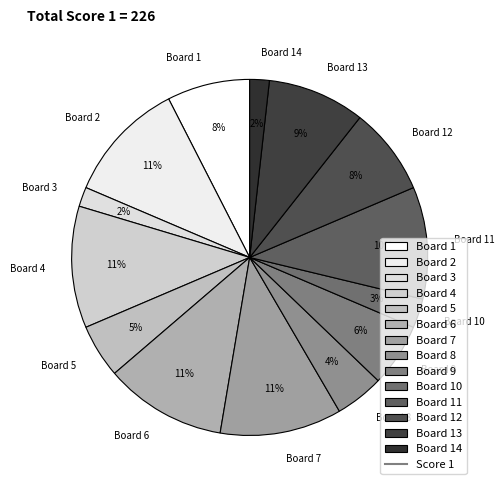

Do Board 12 and Board 13 together represent more than half of the pie?

No